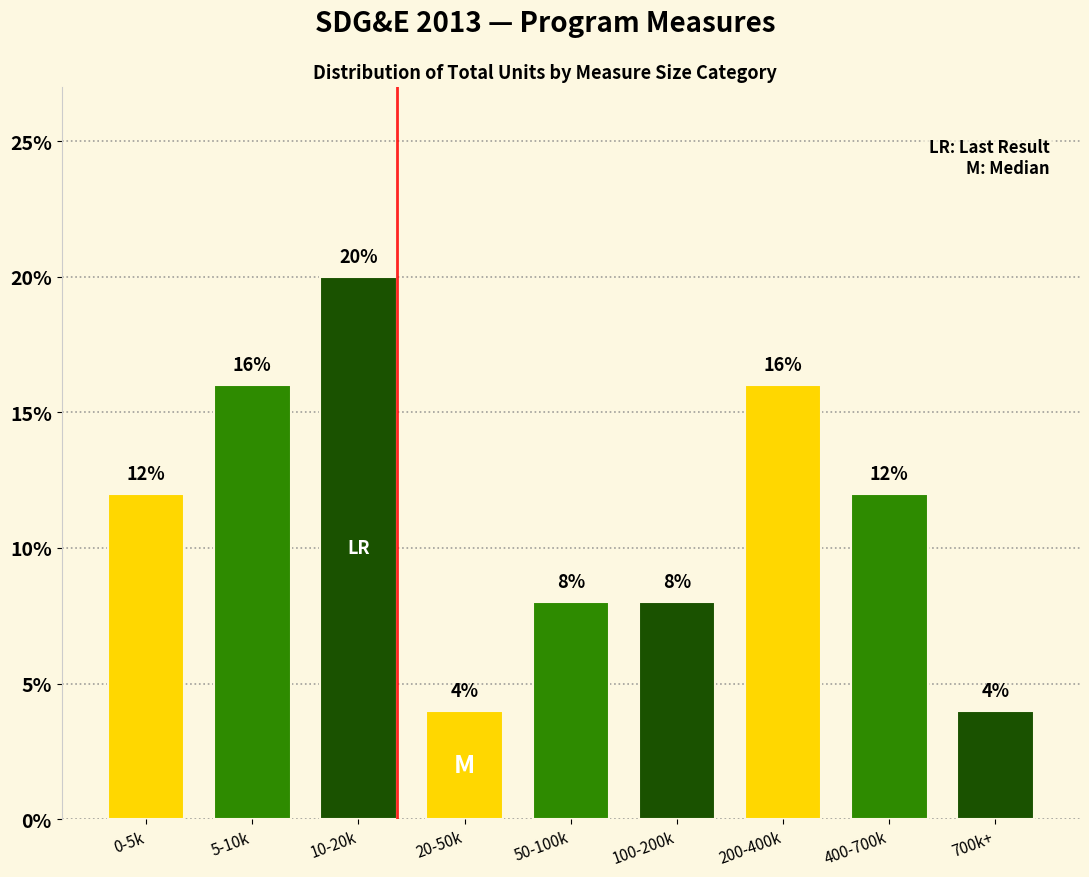

Reading left to right, what are all the values shown in this chart?

0-5k=12	5-10k=16	10-20k=20	20-50k=4	50-100k=8	100-200k=8	200-400k=16	400-700k=12	700k+=4